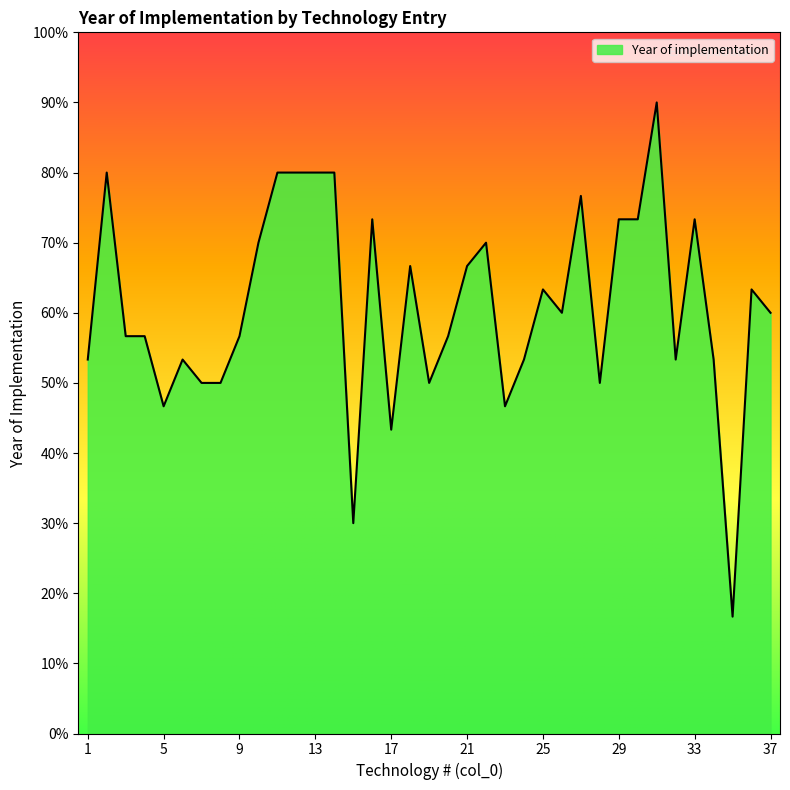

How many lines are shown in the chart?

1